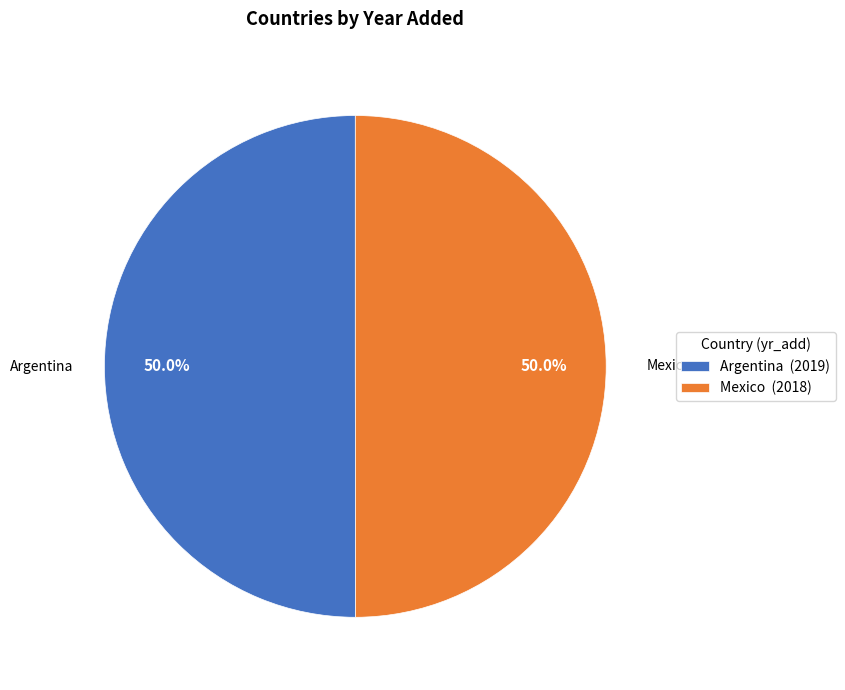

Approximately how many times larger is the value at Mexico (2018) compared to Argentina (2019)?

1.0